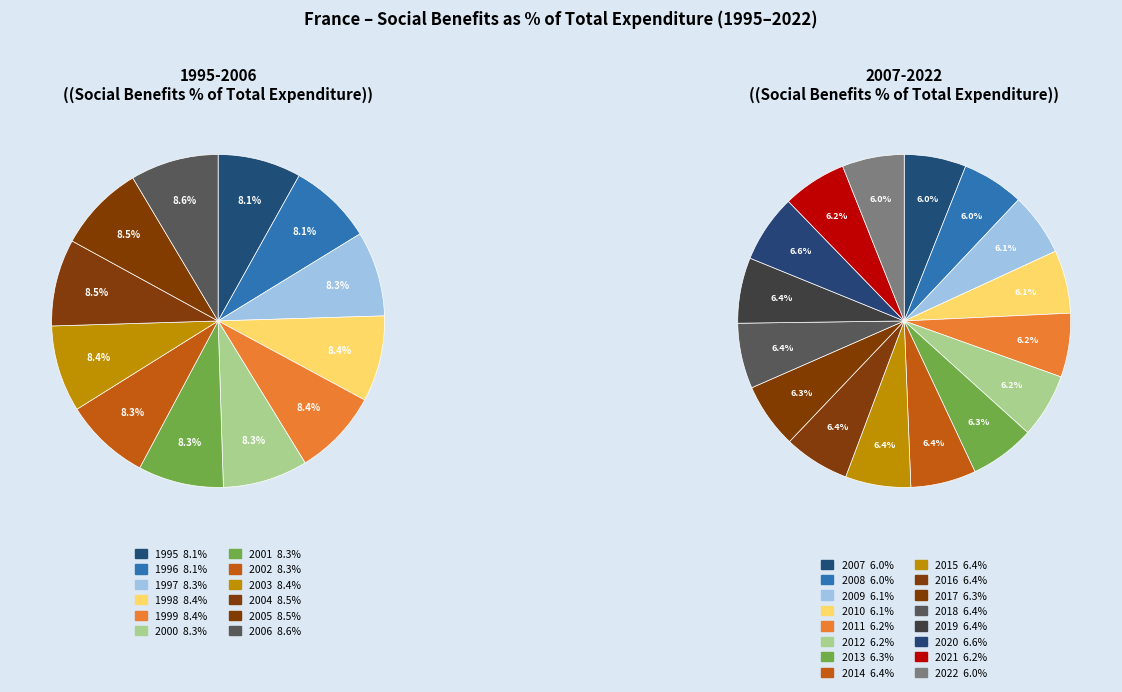

How much of the chart is everything except 2003?

91.6%